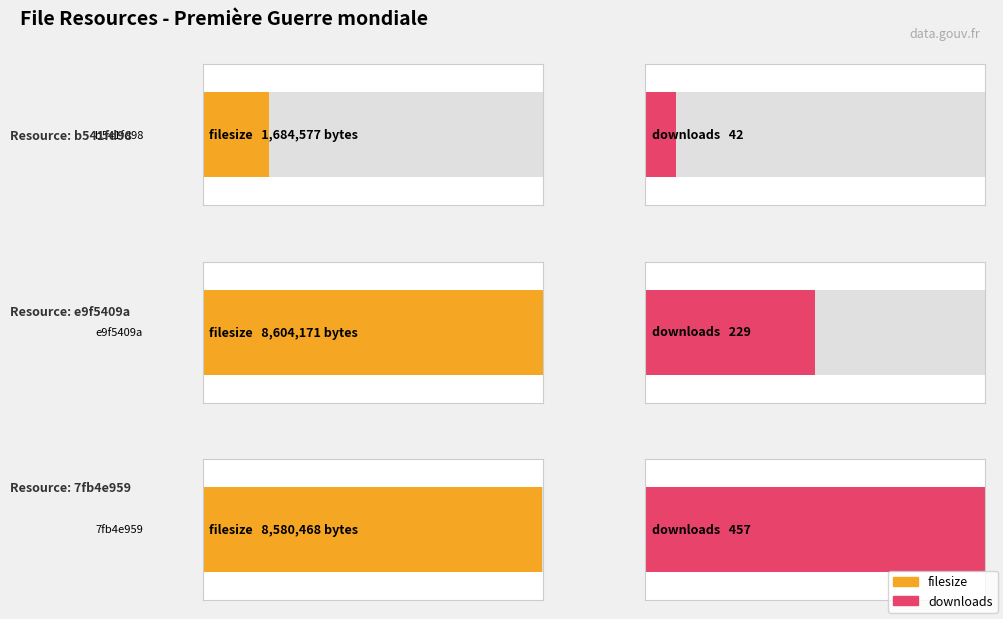

How many data points does each series have?

3